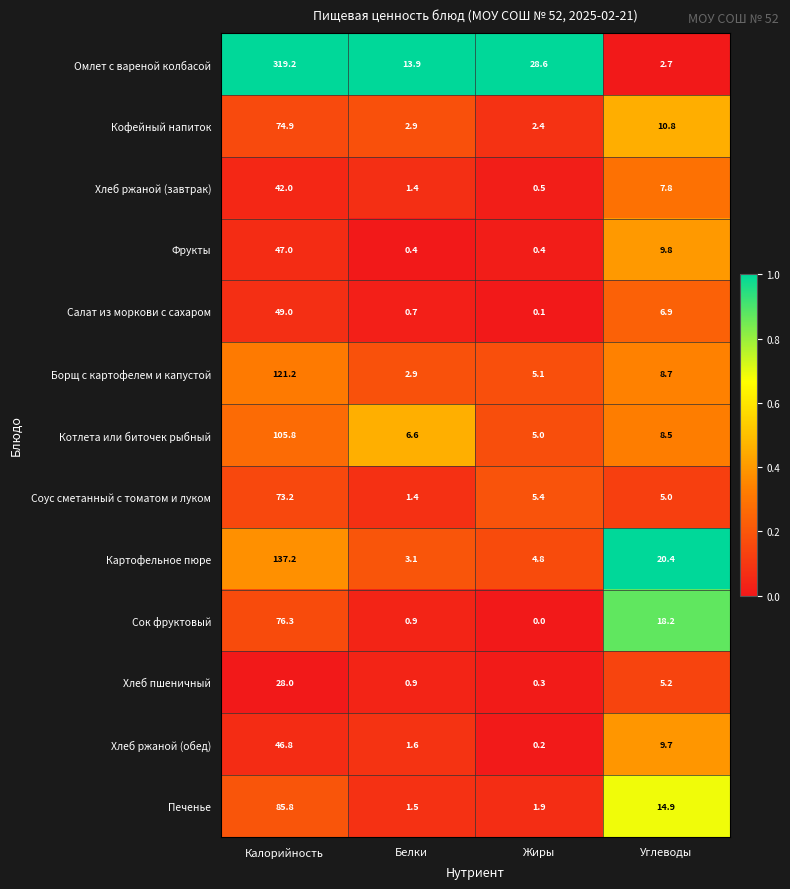

Which series has the widest spread of values?

Омлет с вареной колбасой